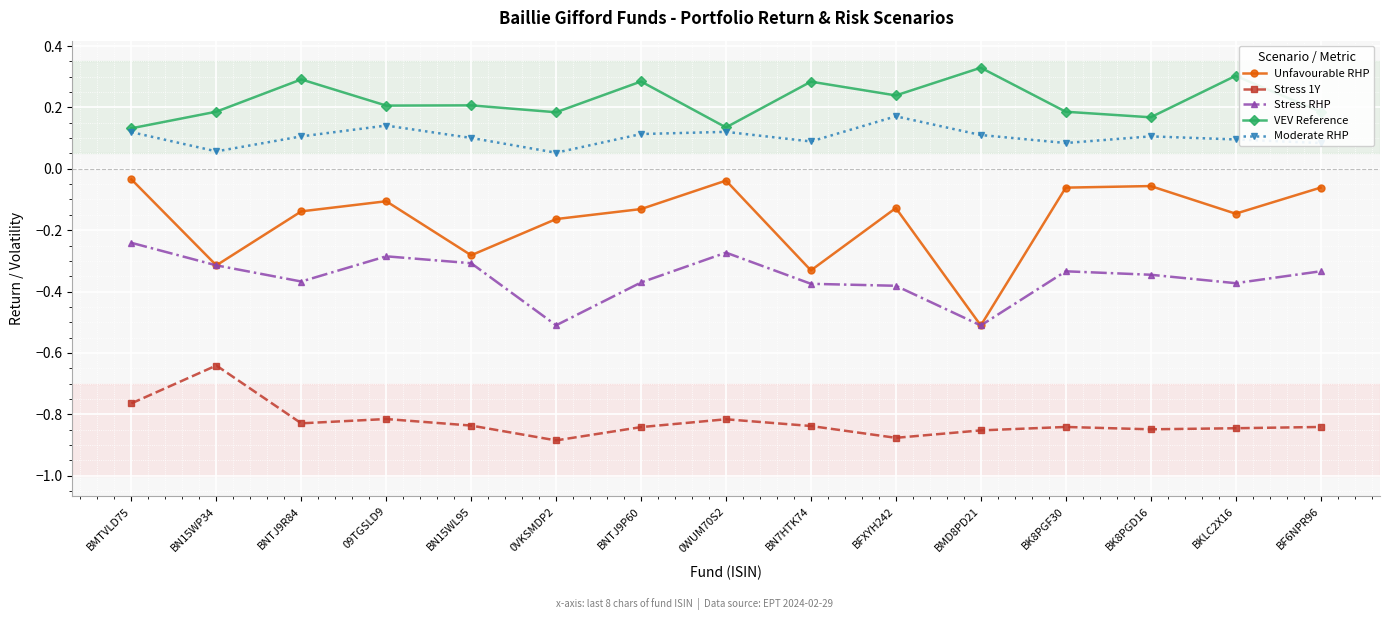

What position from the right is BN15WP34?

14